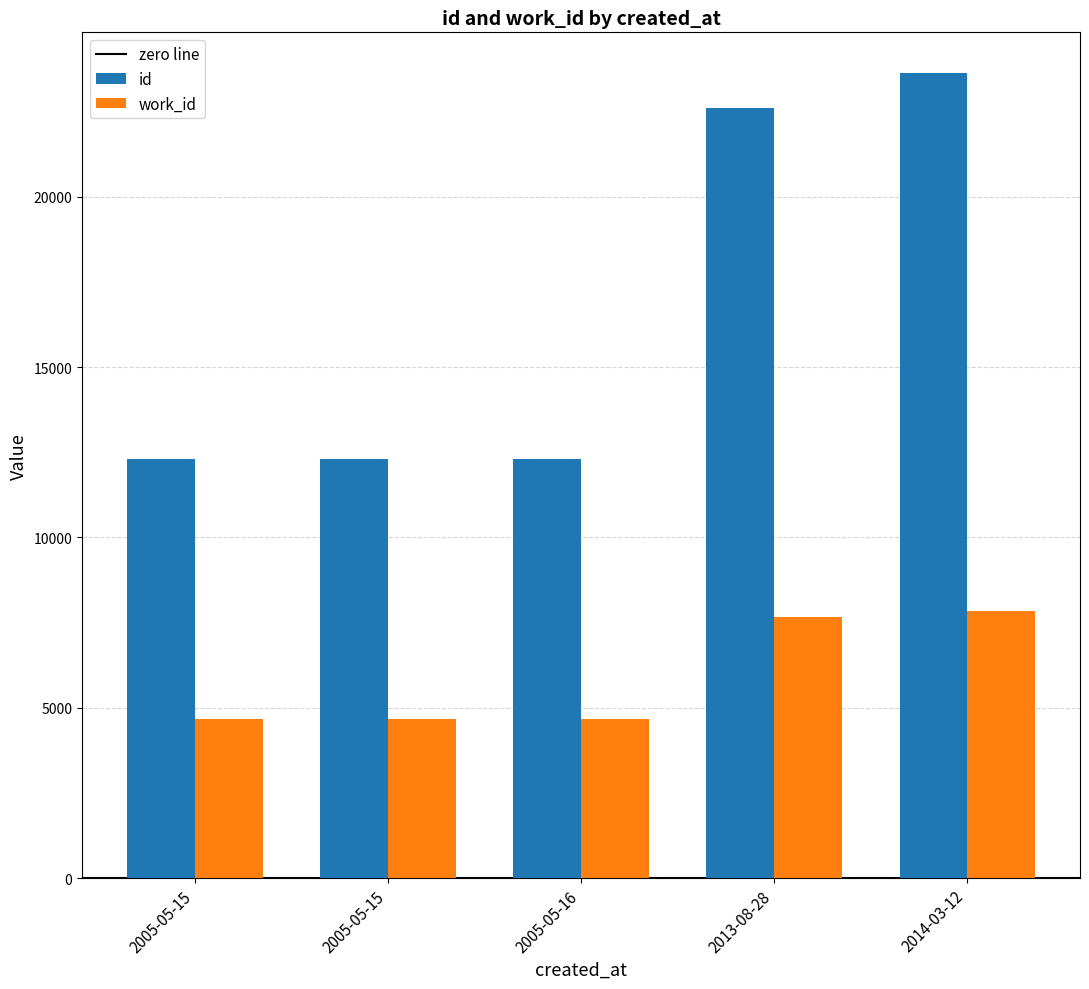

Reading left to right, what are all the values shown in this chart?

id: 2005-05-15=12314	2005-05-15=12315	2005-05-16=12316	2013-08-28=22613	2014-03-12=23652
work_id: 2005-05-15=4680	2005-05-15=4669	2005-05-16=4680	2013-08-28=7660	2014-03-12=7841